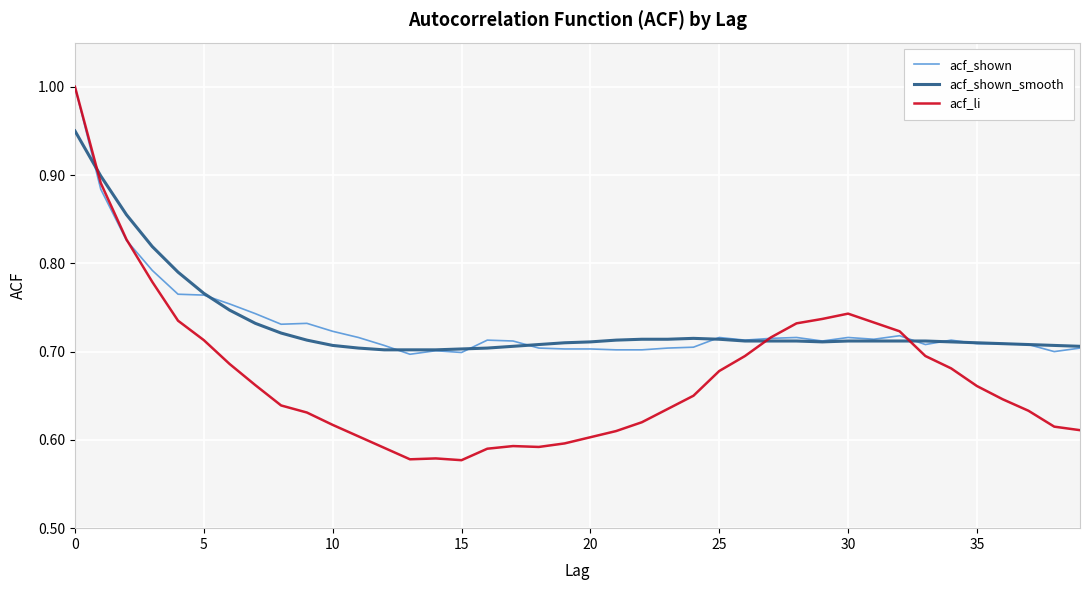

What is the maximum value shown in the chart?

1.0